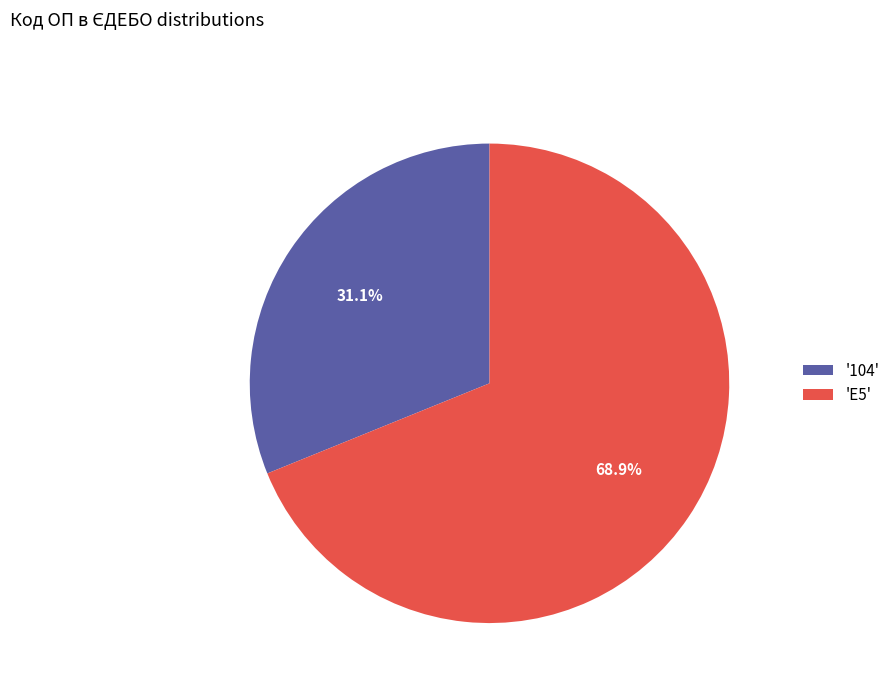

How many segments does this pie chart have?

2